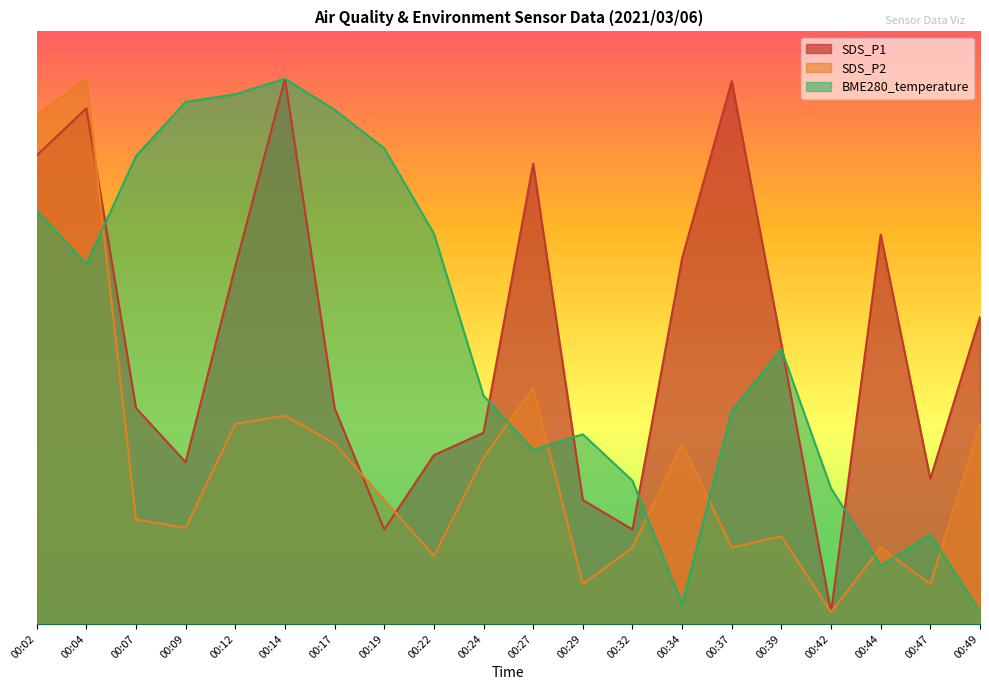

Count the number of categories in the chart.

20